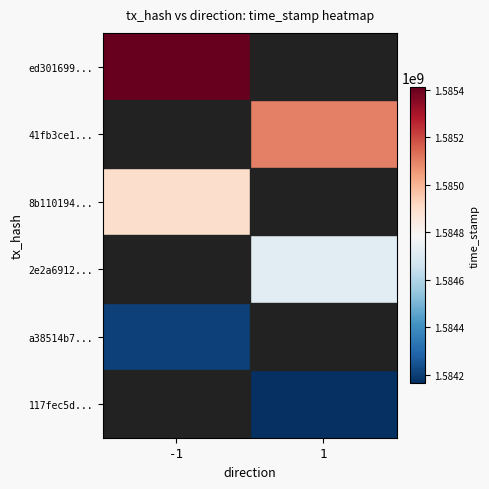

Between 1 and -1, which is larger?

-1